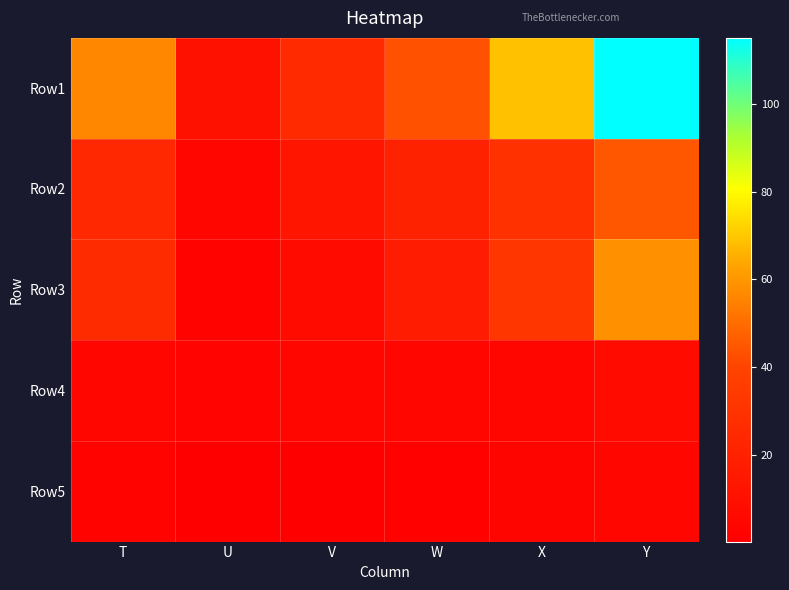

Which category has the highest value across all series?

Y